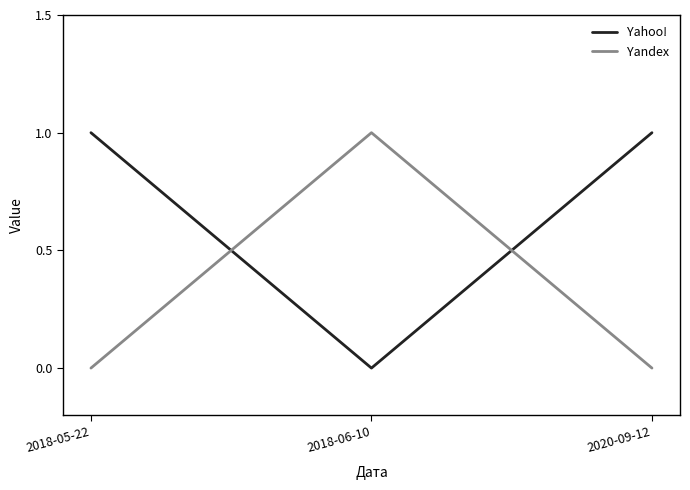

What position from the left is 2020-09-12?

3